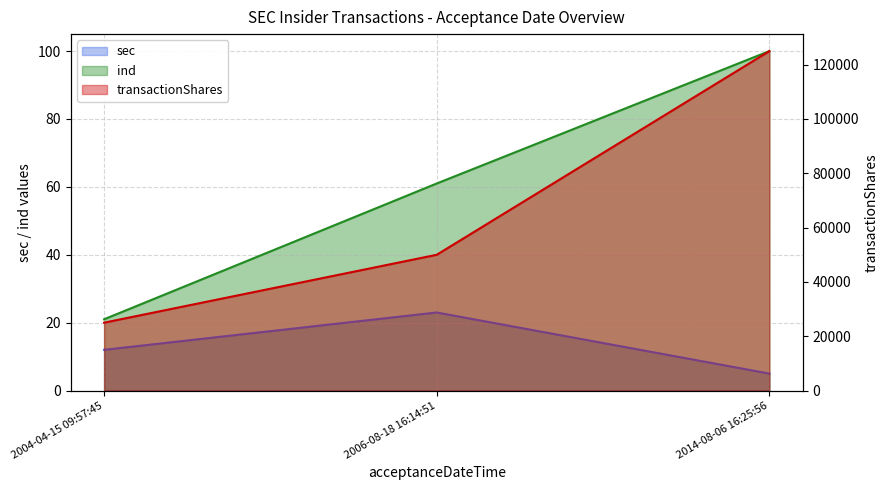

What is the difference between the sec values at 2006-08-18 16:14:51 and 2004-04-15 09:57:45?

11